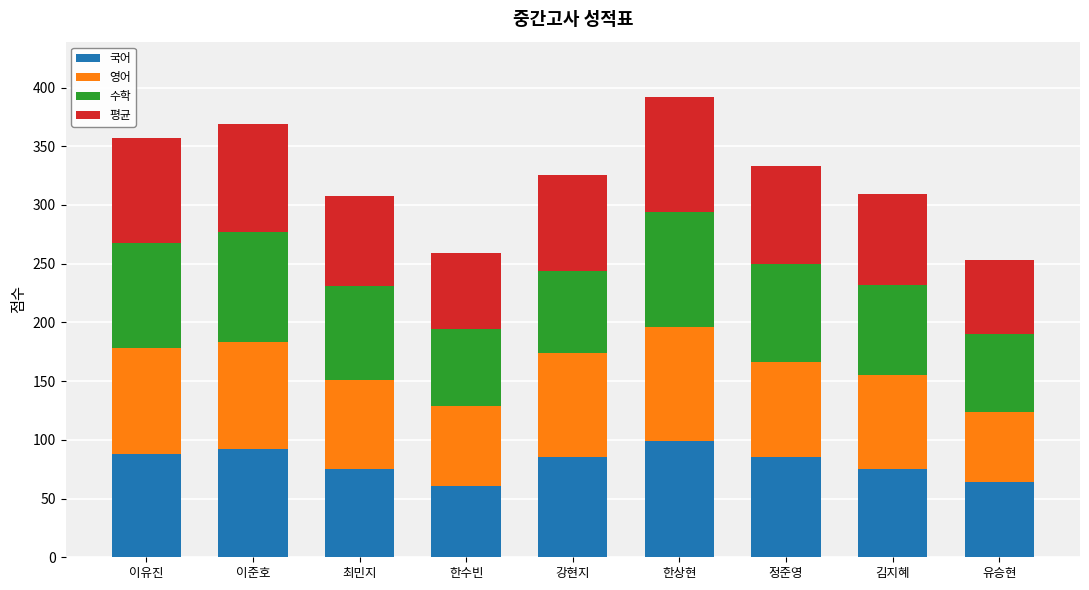

How many categories are shown in the chart?

9